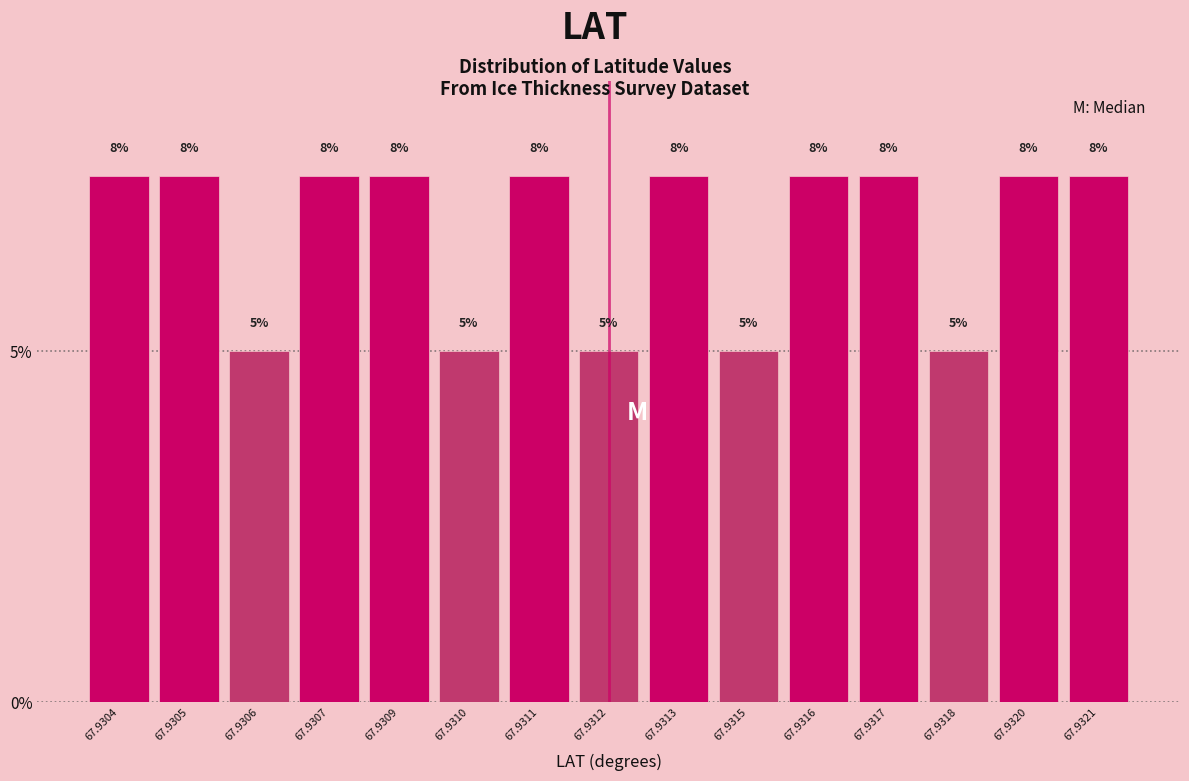

How many bars are there in total?

15